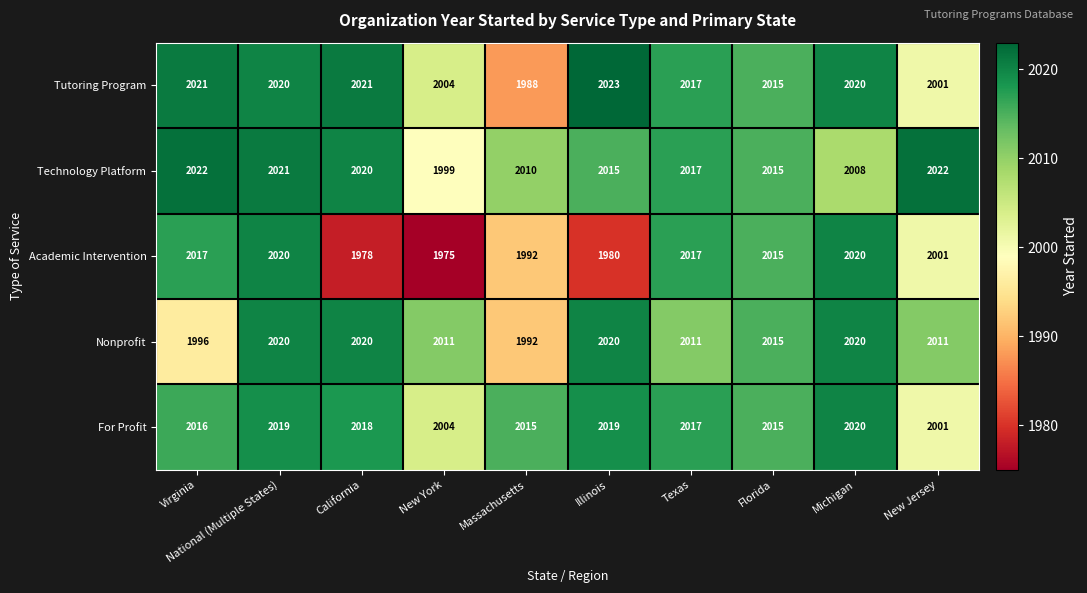

Which series has the largest range (max minus min)?

Academic Intervention